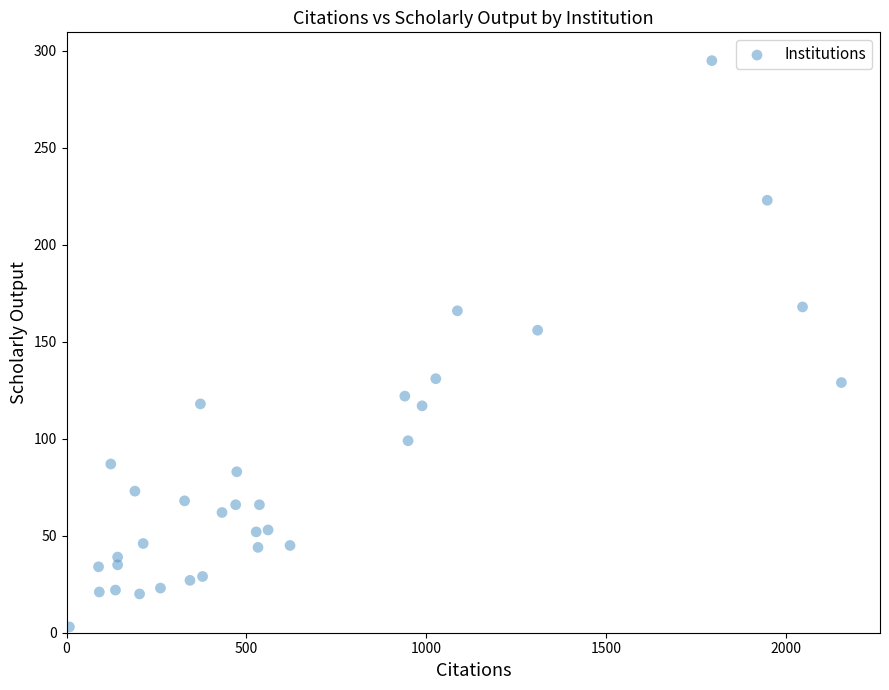

What Y value in the scatter plot is closest to 149?

156